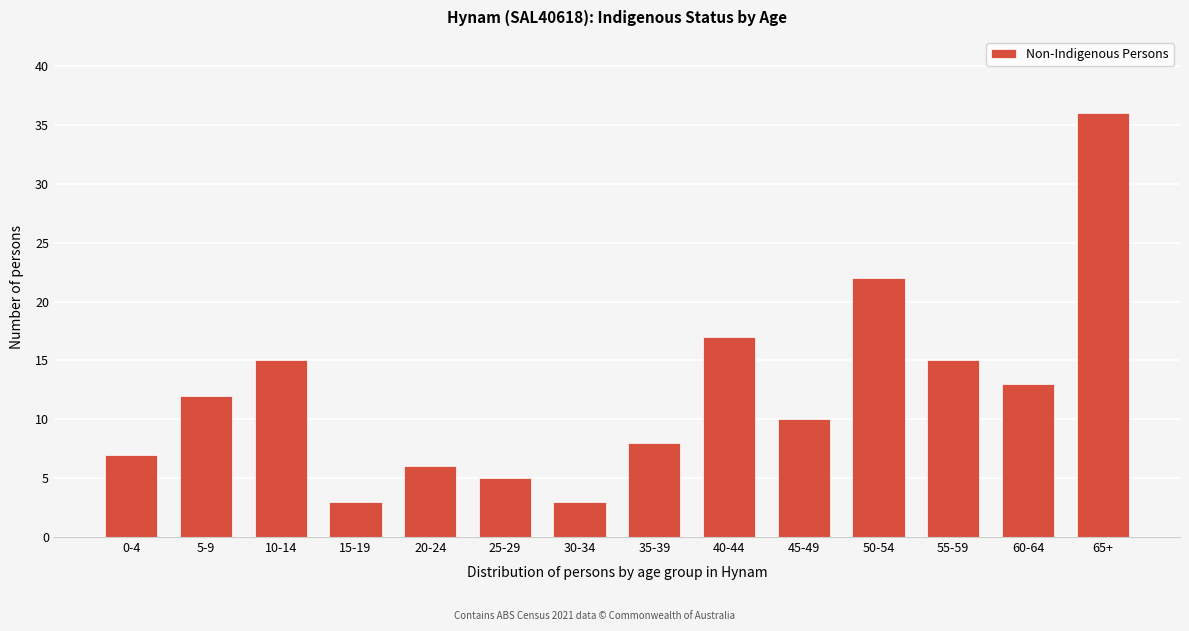

Reading left to right, what are all the values shown in this chart?

0-4=7	5-9=12	10-14=15	15-19=3	20-24=6	25-29=5	30-34=3	35-39=8	40-44=17	45-49=10	50-54=22	55-59=15	60-64=13	65+=36